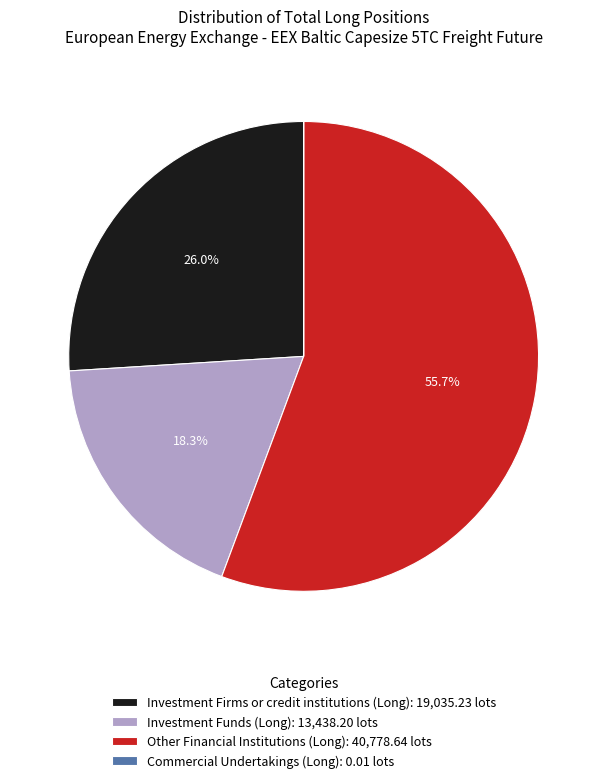

What is the ratio of the value at Other Financial Institutions (Long): 40,778.64 lots to the value at Investment Funds (Long): 13,438.20 lots?

3.0